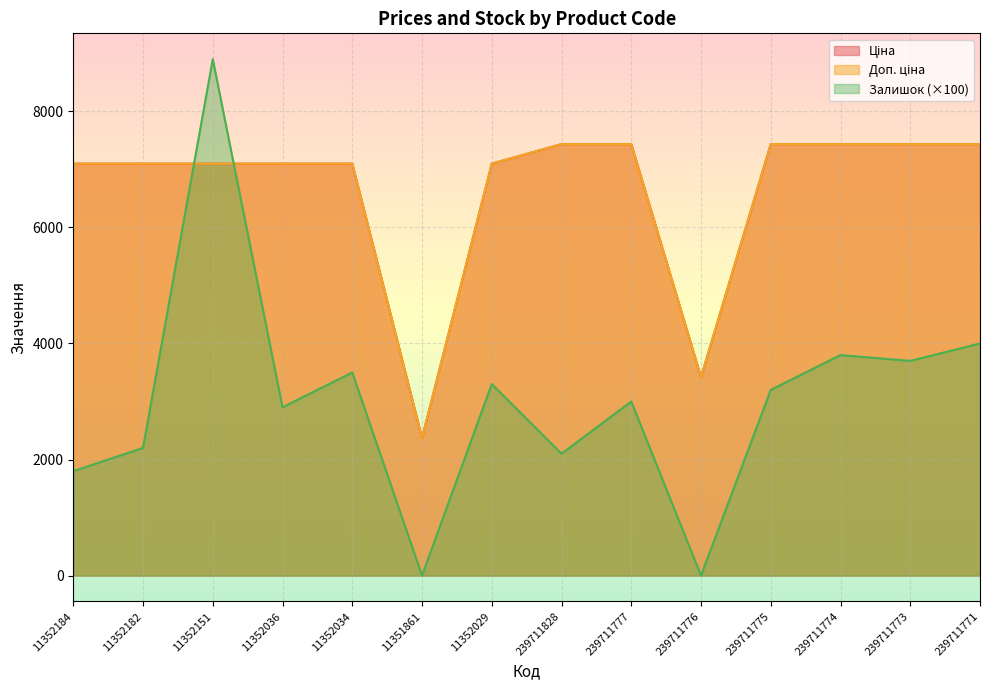

At which label does Ціна first exceed 7098?

11352184